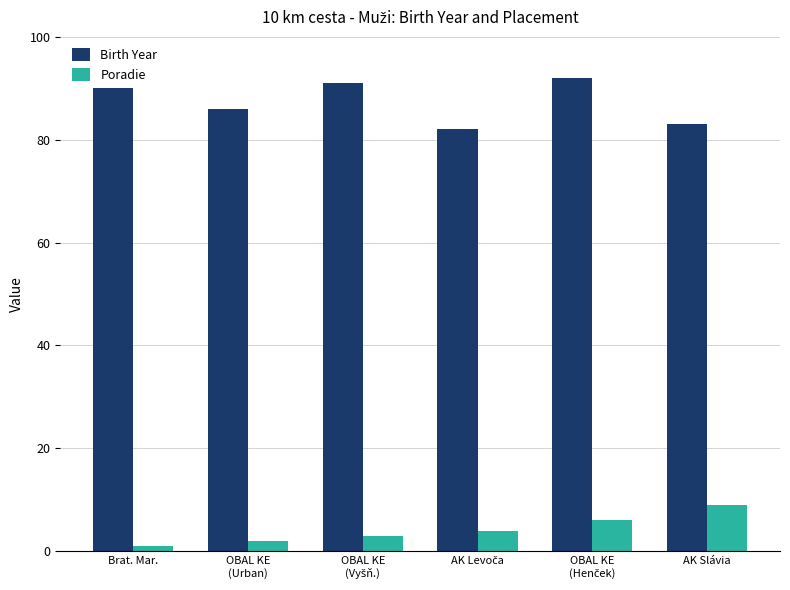

Reading left to right, extract all data points from this chart.

Birth Year: 90	86	91	82	92	83
Poradie: 1	2	3	4	6	9